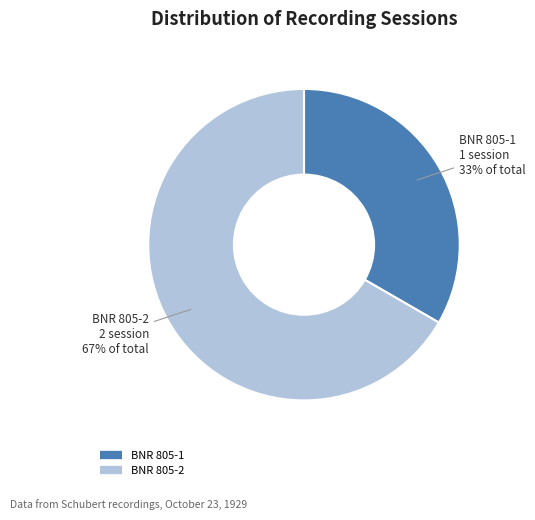

To the nearest percent, what is the combined percentage of BNR 805-1 and BNR 805-2?

100%